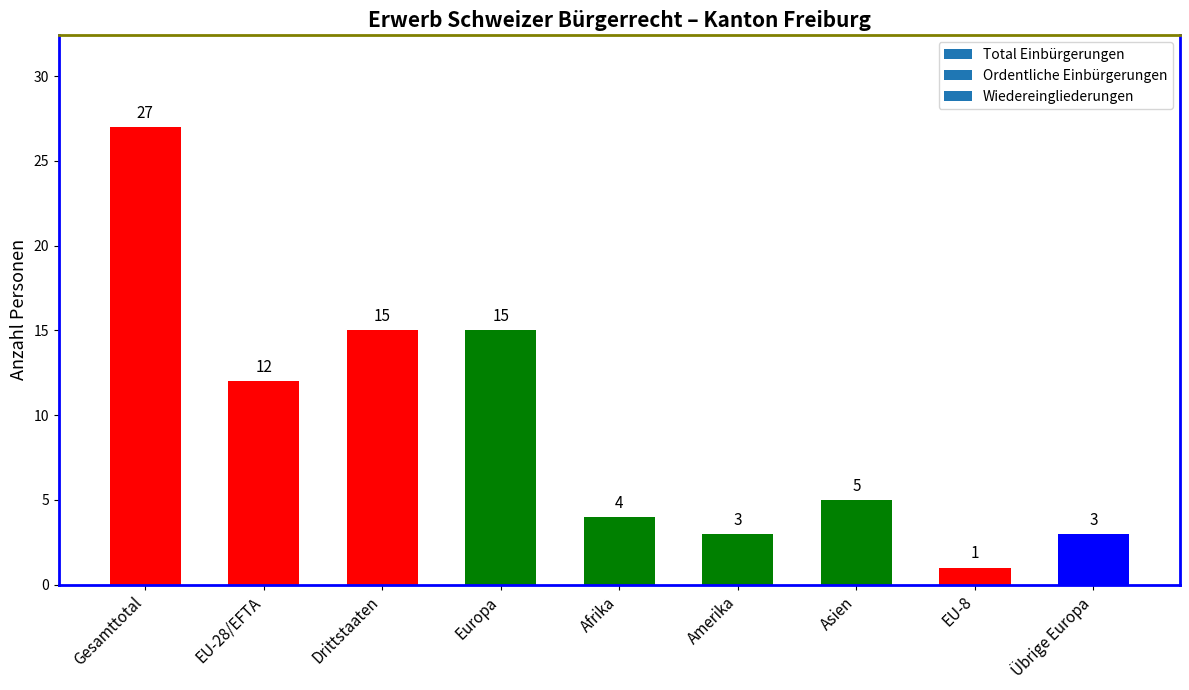

Where does the data first go above 5?

Gesamttotal